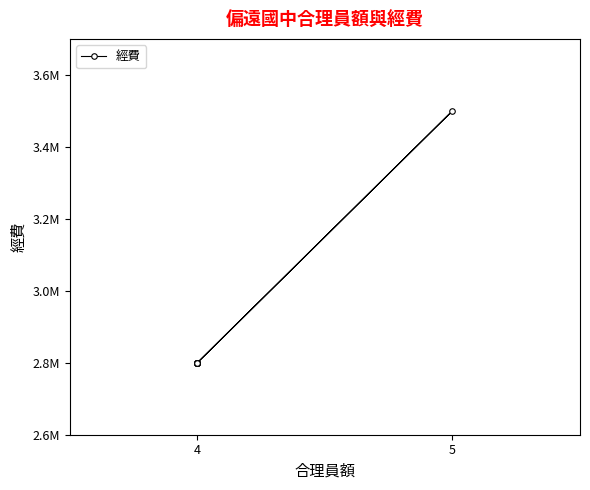

True or false: the data shows 678034 at 4.

False